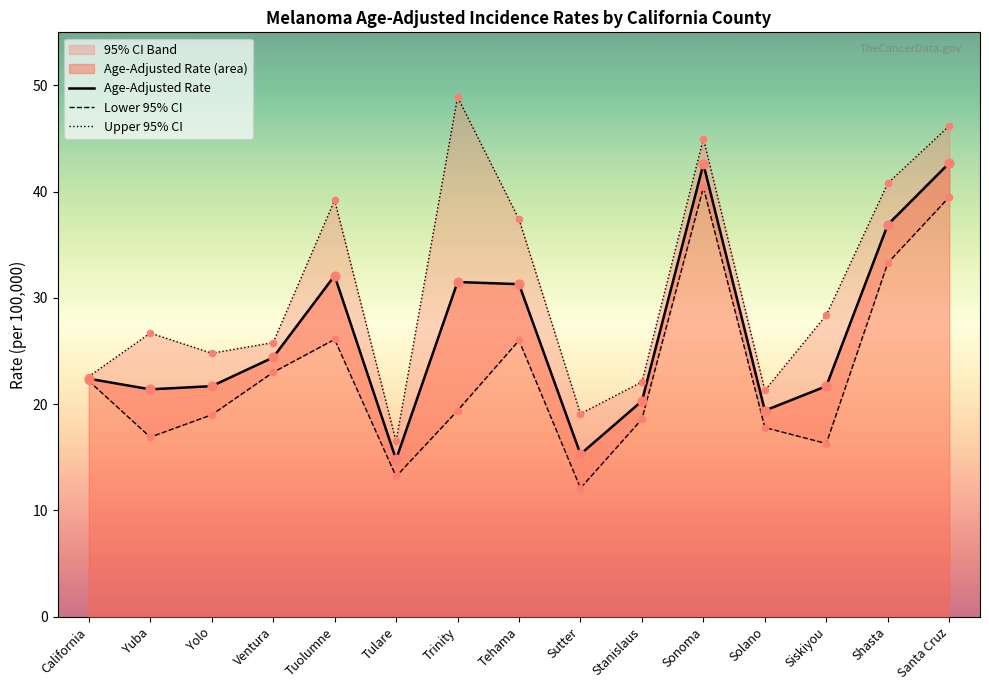

Which series has the largest total across all categories?

Upper 95% CI